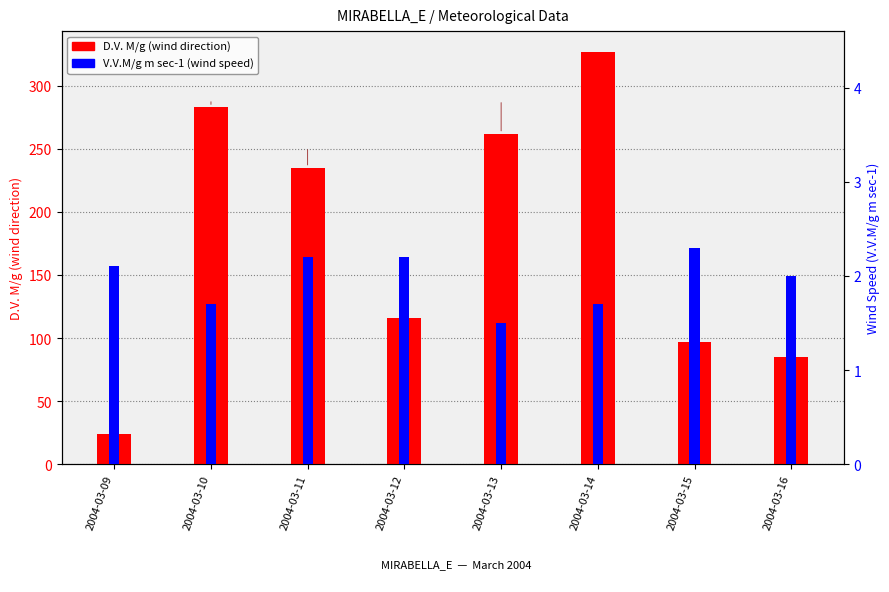

At which label is V.V.M/g m sec-1 closest to 1?

2004-03-13